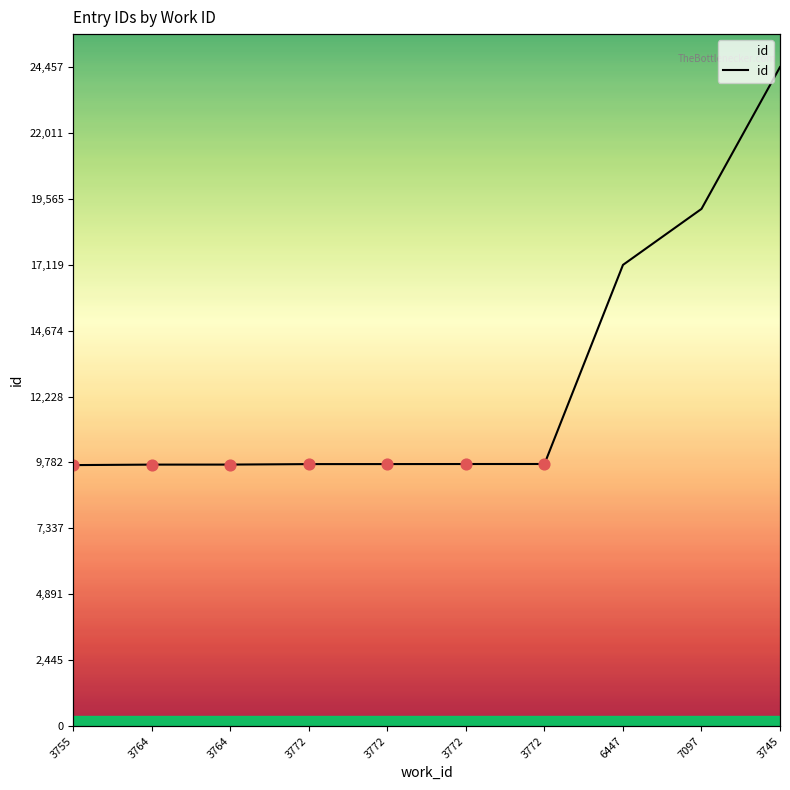

Between 3764 and 3745, which is larger?

3745